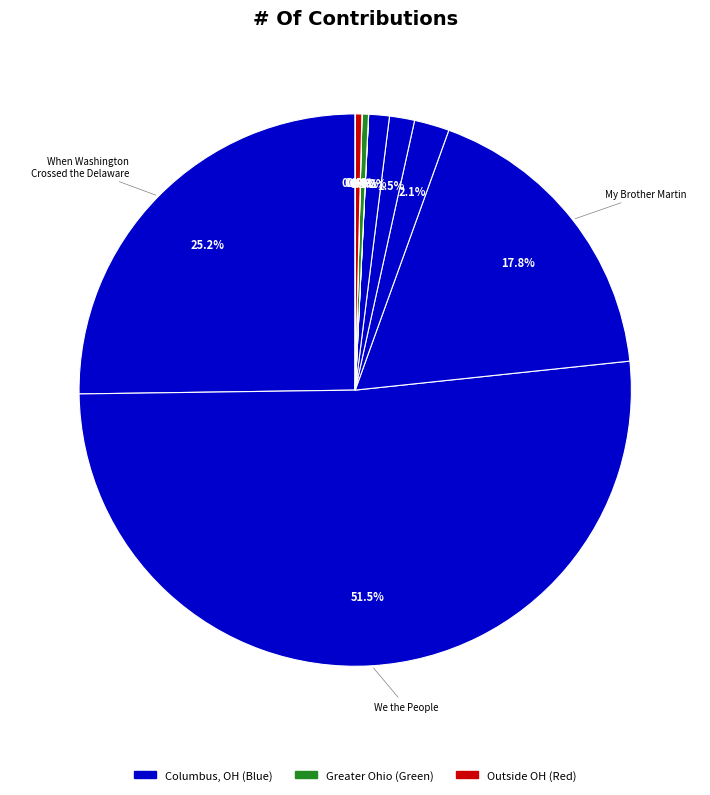

Count the number of slices in the pie.

11